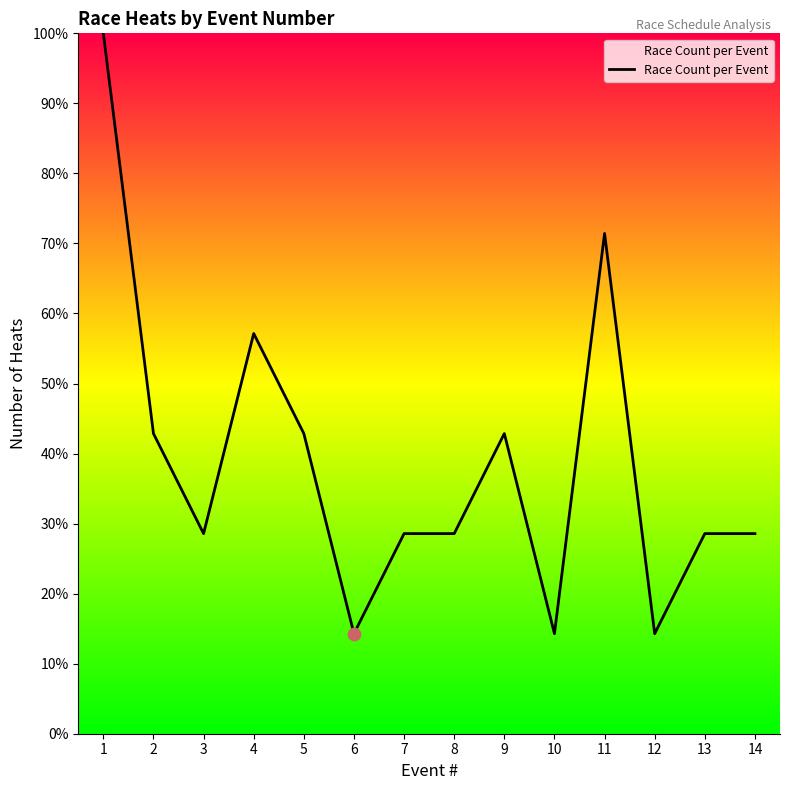

What is the change in value from 2 to 4?

+14.3